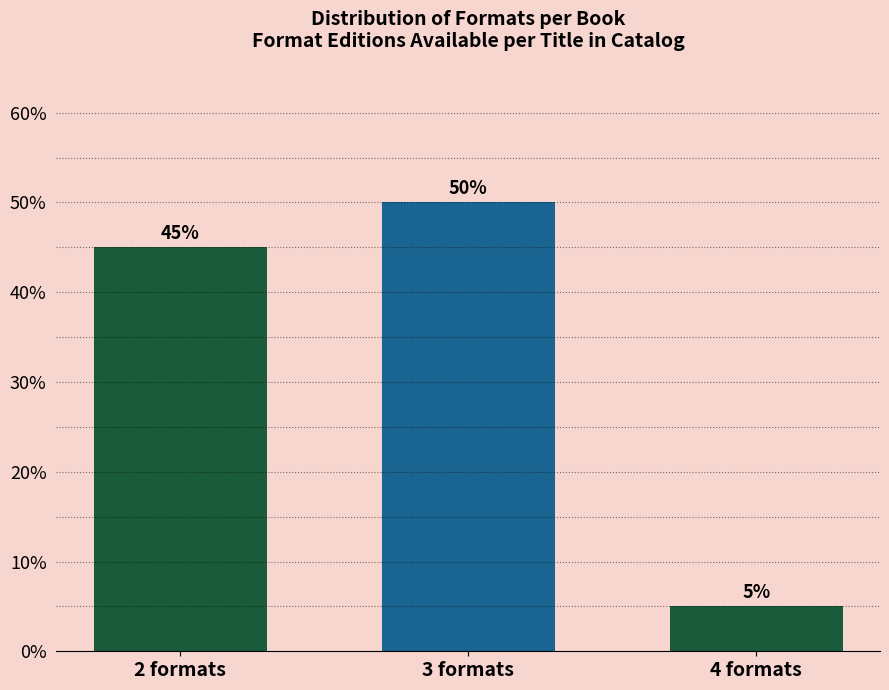

Reading right to left, extract all data points from this chart.

4 formats=5	3 formats=50	2 formats=45